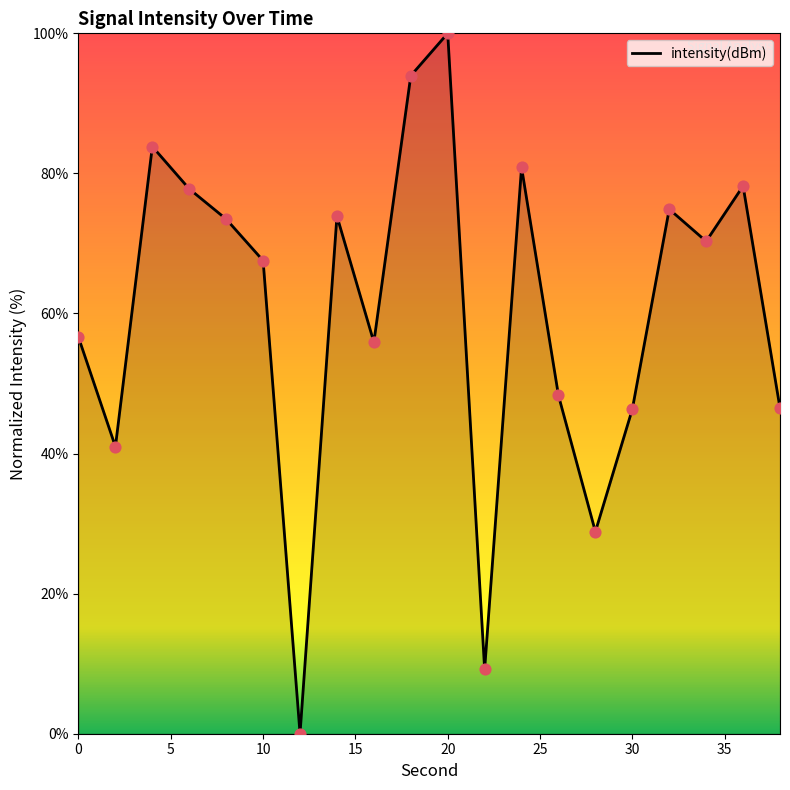

What is the maximum value shown in the chart?

100.0